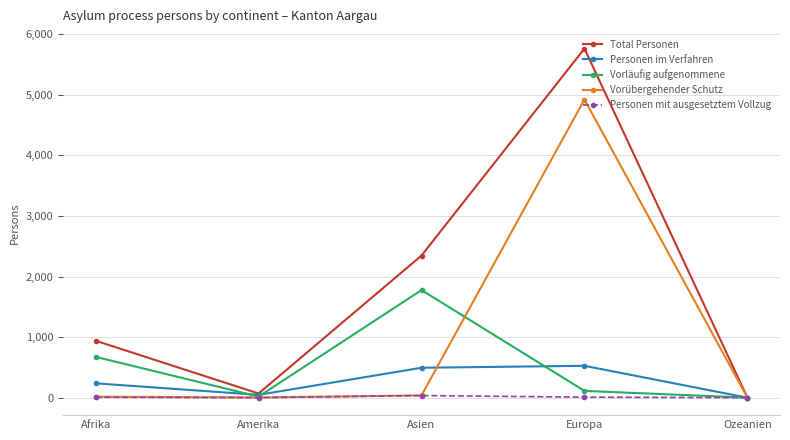

What is the sum of all Total Personen values?

9118